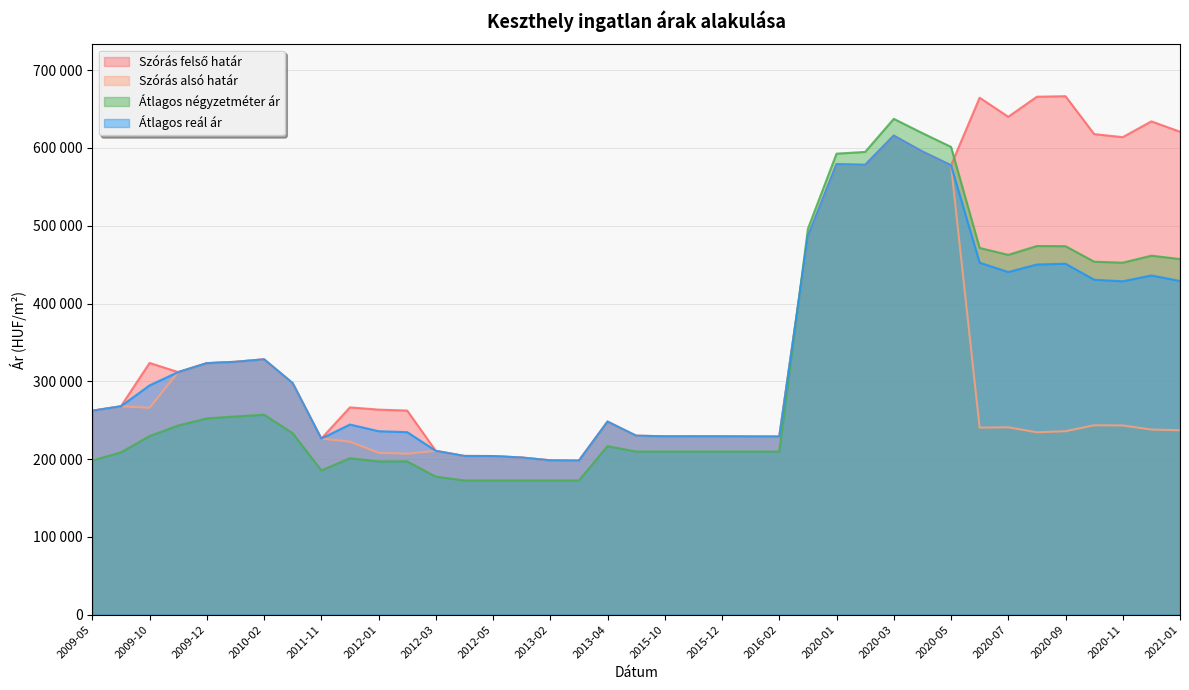

Reading right to left, what are all the values shown in this chart?

Szórás felső határ: 620848	634167	613881	617770	666515	665835	640058	664575	577705	595351	615839	578279	579163	486500	228978	229092	229261	229375	229318	230057	248187	198046	198406	202028	203916	204025	210590	262388	263594	266486	226355	297623	328290	325063	323331	311843	323592	267910	262209
Szórás alsó határ: 237008	237983	243225	243450	235821	234449	240870	240391	577705	595351	615839	578279	579163	486500	228978	229092	229261	229375	229318	230057	248187	198046	198406	202028	203916	204025	210590	206886	208092	222388	226355	297623	328290	325063	323331	311843	265908	267910	262209
Átlagos négyzetméter ár: 457136	461500	452475	453770	473701	473946	462562	471400	601335	619030	637411	594876	592644	496065	209677	209677	209677	209677	209677	209677	216666	172580	172580	172580	172580	172580	177419	197042	197042	201074	185483	233256	257142	254761	252381	243202	229605	208637	198153
Átlagos reál ár: 428928	436075	428553	430610	451168	450142	440464	452483	577705	595351	615839	578279	579163	486500	228978	229092	229261	229375	229318	230057	248187	198046	198406	202028	203916	204025	210590	234637	235843	244437	226355	297623	328290	325063	323331	311843	294750	267910	262209